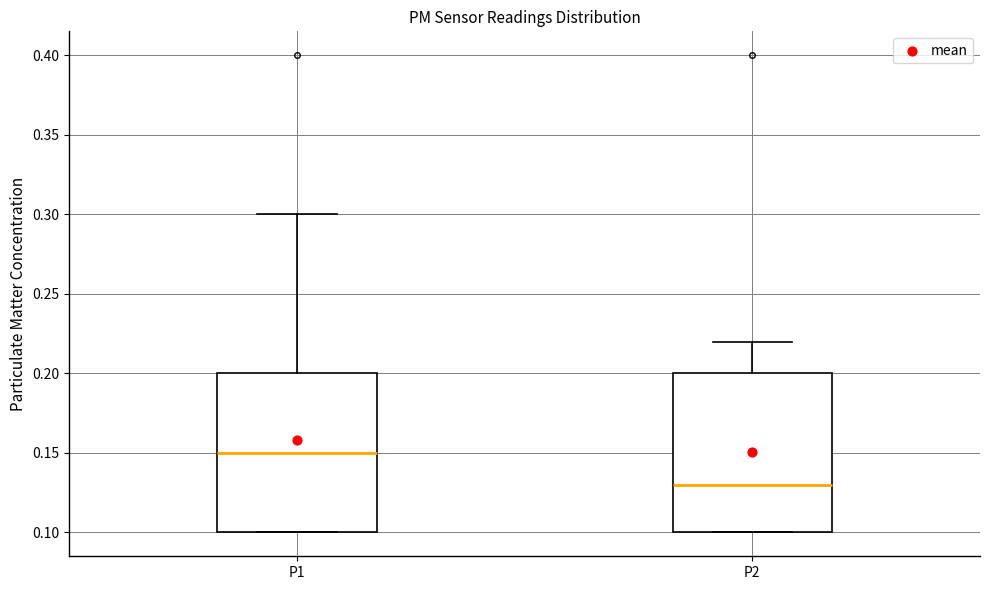

Which box's median line is the highest?

P1